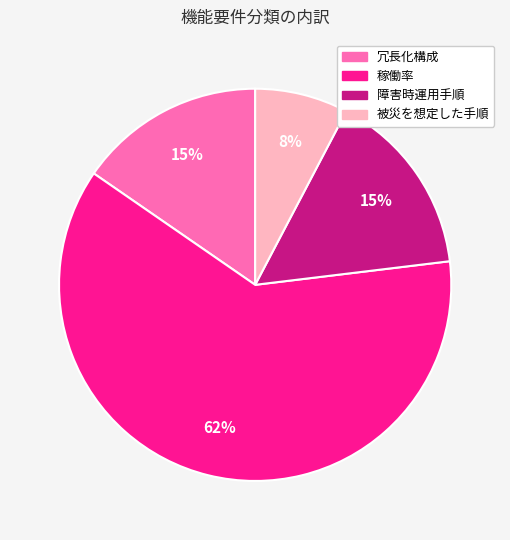

How many slices are in this pie chart?

4